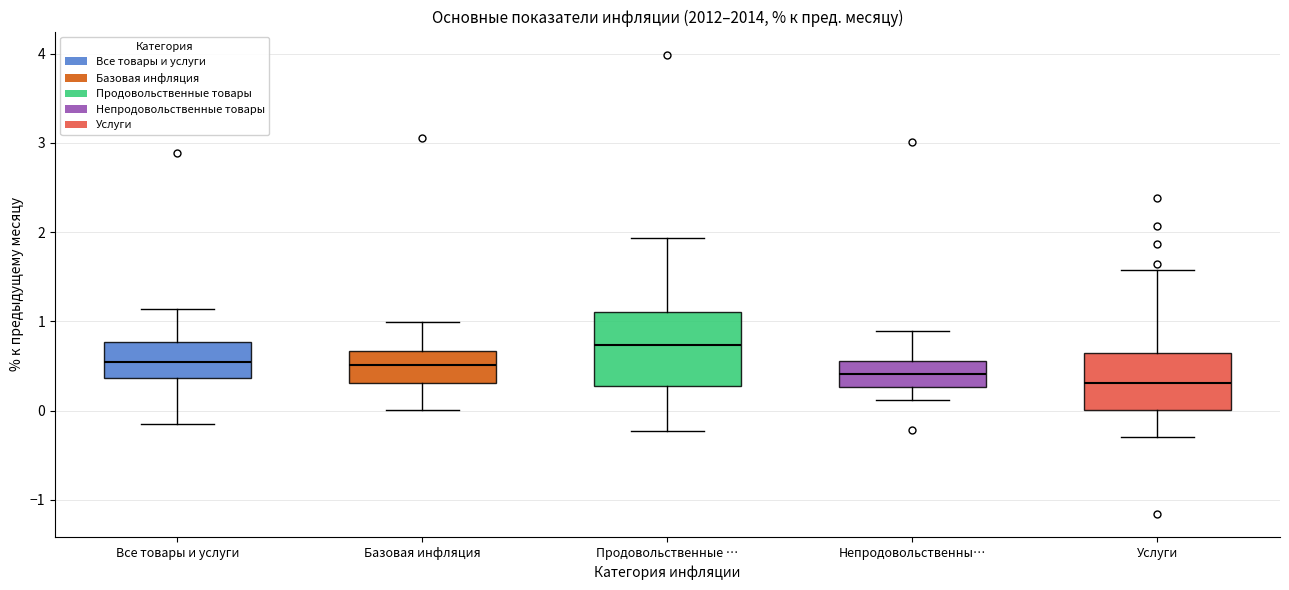

Which box's median line is the highest?

Продовольственные …